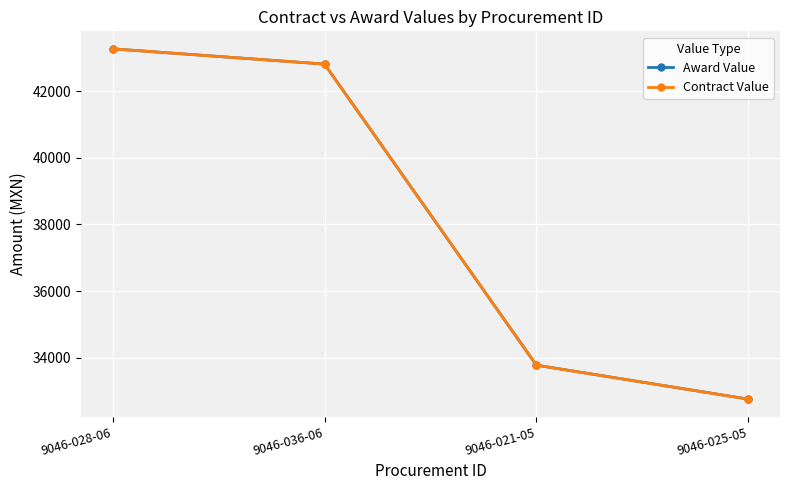

Does the chart have visible grid lines?

Yes